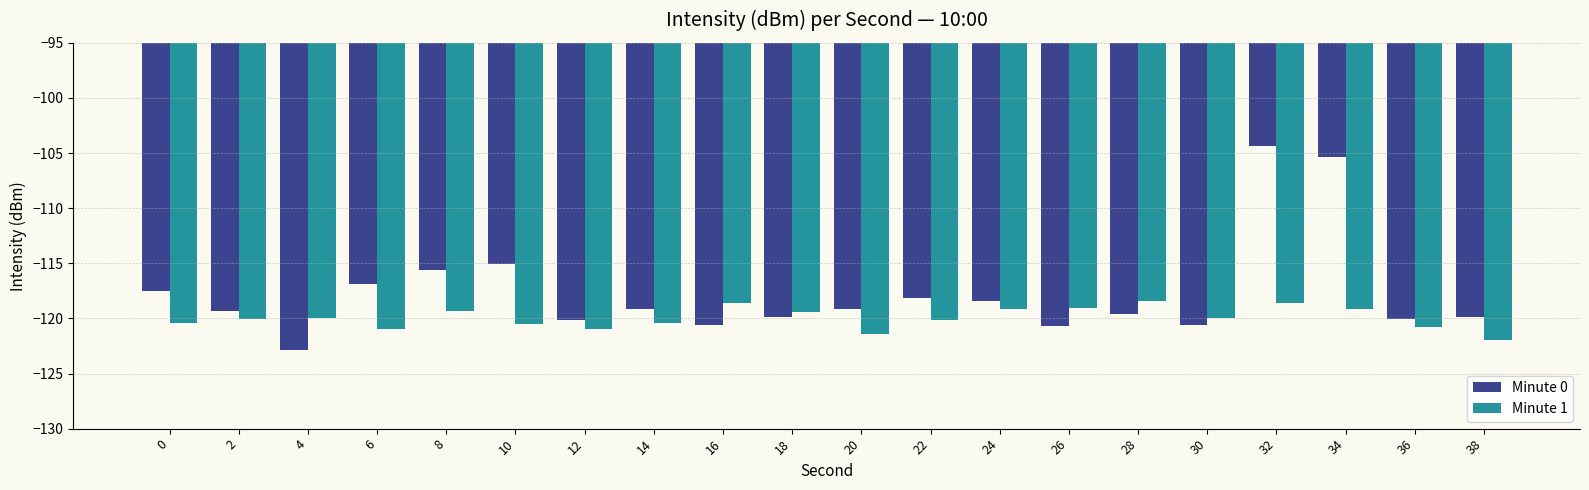

What is the sum of the Minute 0 values at 12 and 26?

-240.8